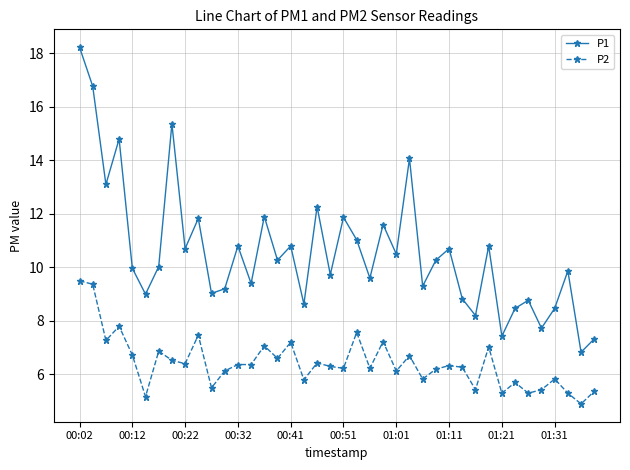

What is the value of the P1 point at the 26th from the left?

14.1